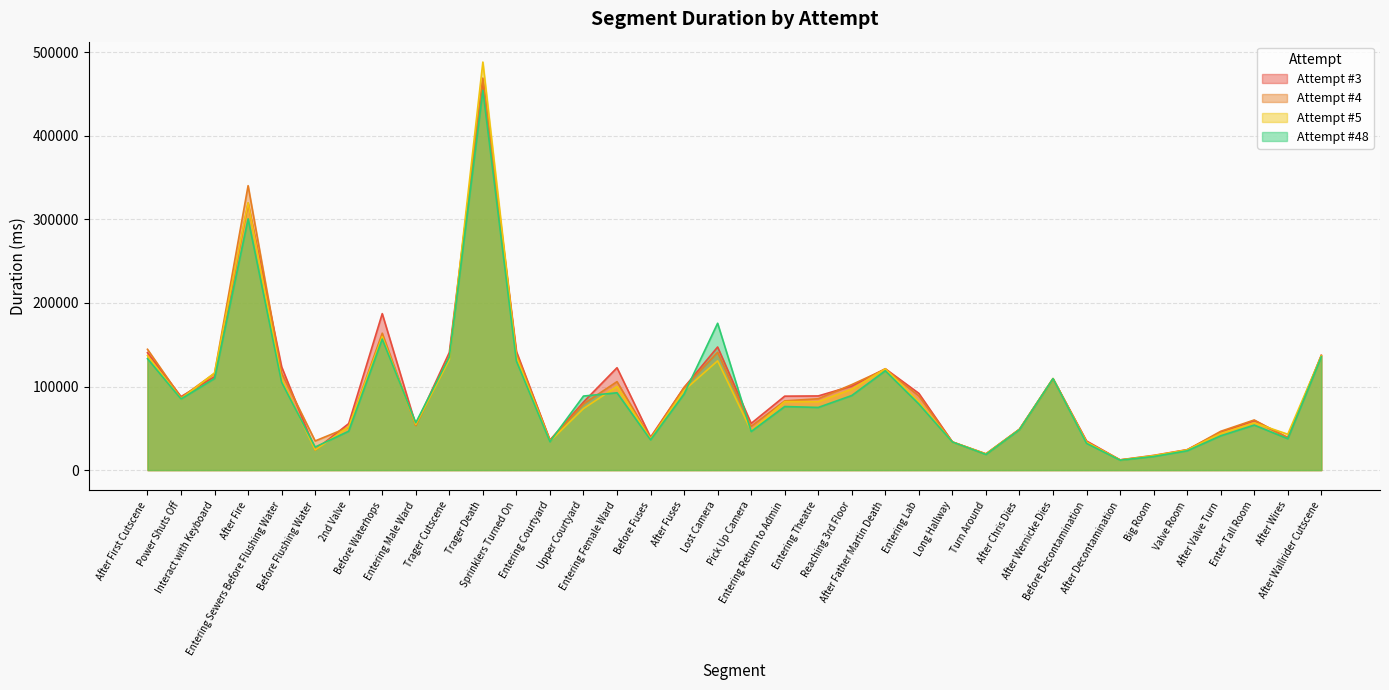

List the series in order of their peak value, lowest first.

Attempt #48, Attempt #3, Attempt #4, Attempt #5